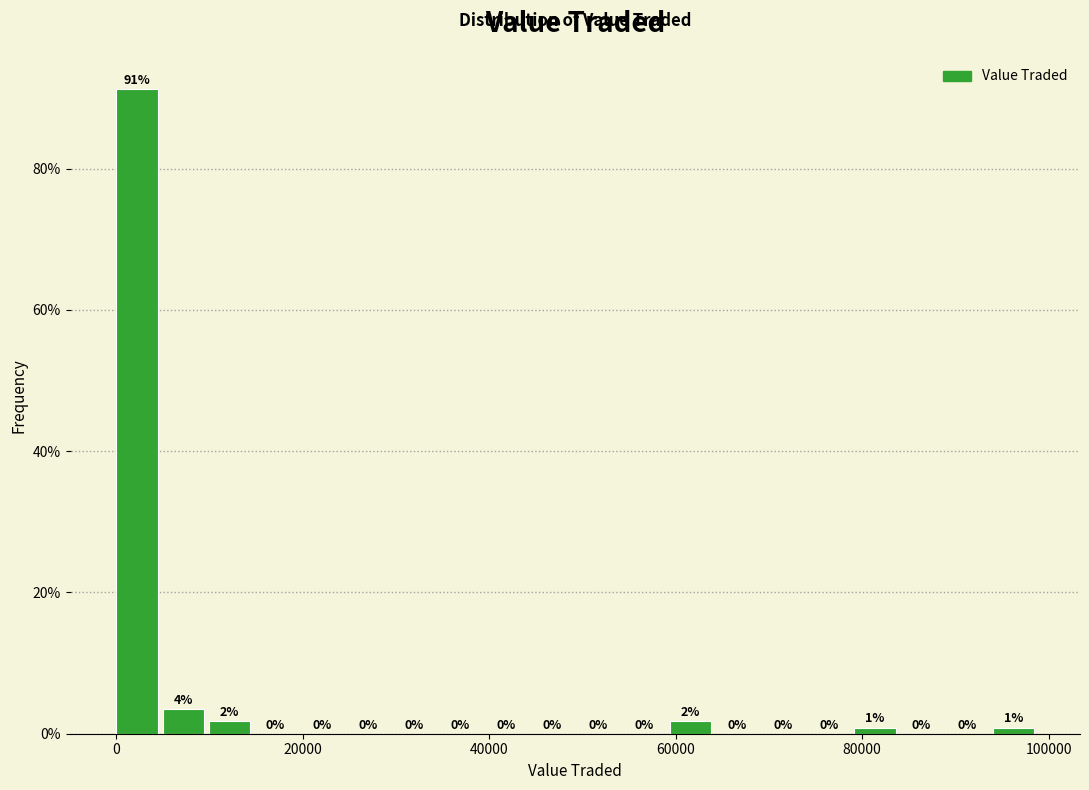

Read against the x-axis, roughly where is the centre of the tallest bar?

2000